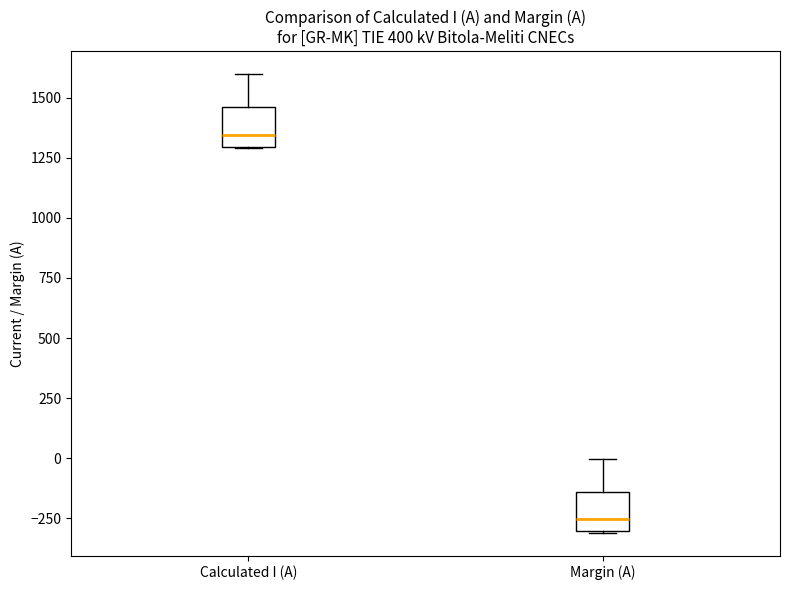

Reading left to right, transcribe this box plot: for each box, give where its median line is, the range the box spans, and where its two whiskers end, as read against the y-axis. The values are not printed on the chart, so give them approximately, as read against the axis.

Calculated I (A): median 1350, box 1300 to 1450, whiskers 1300 to 1600
Margin (A): median -250, box -300 to -150, whiskers -300 to 0